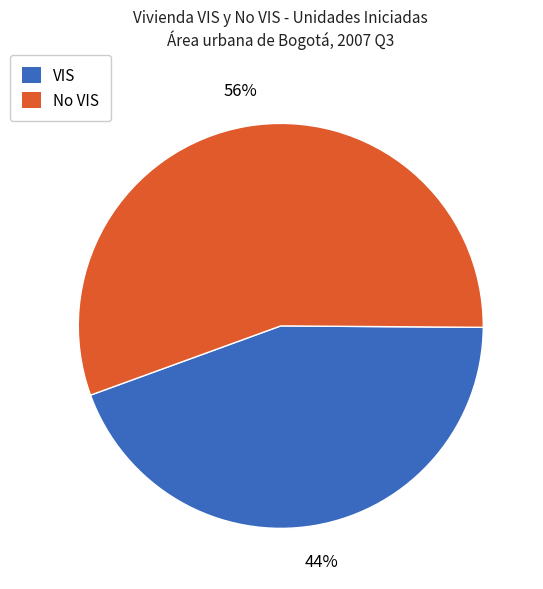

Count the number of slices in the pie.

2